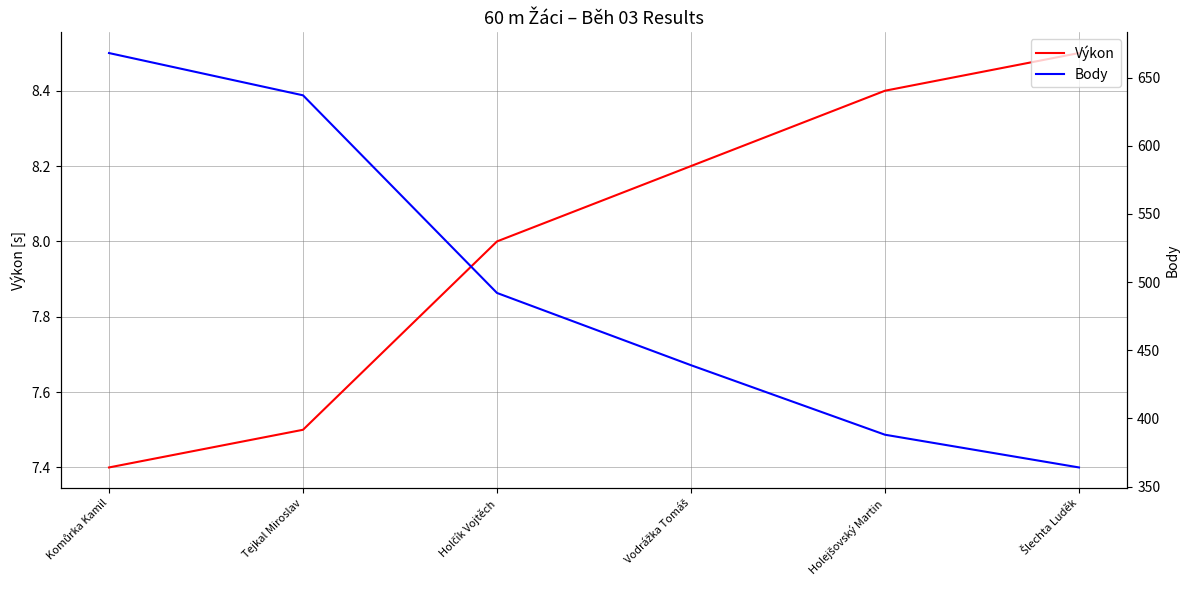

What is the maximum value shown in the chart?

668.0